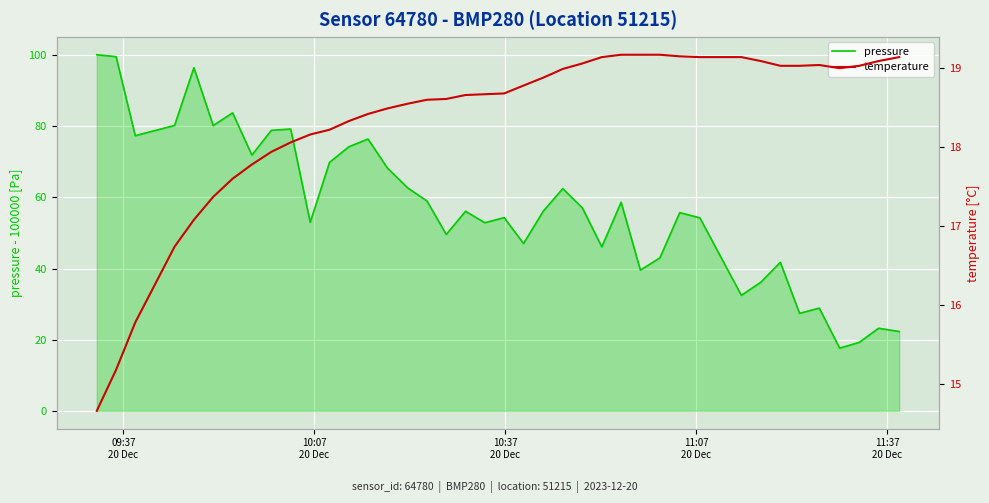

What is the minimum value for pressure?

17.6